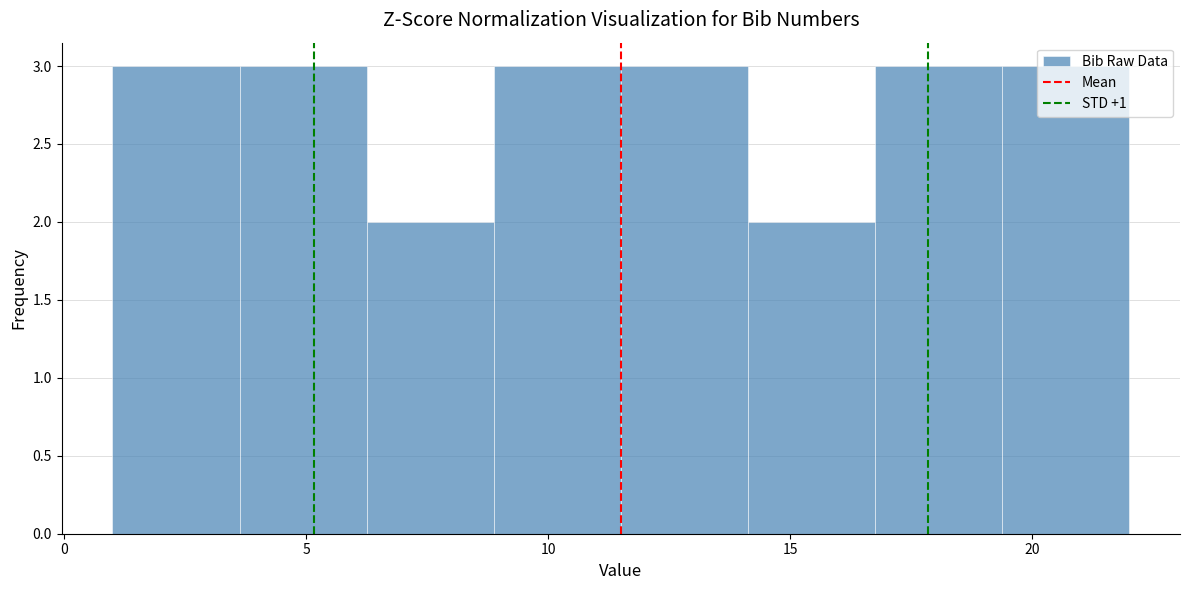

What is the height of the bar covering 14.0 to 17.0 on the x-axis? Neither the bar edges nor the heights are printed on the chart, so give them approximately, as read against the axes.

2